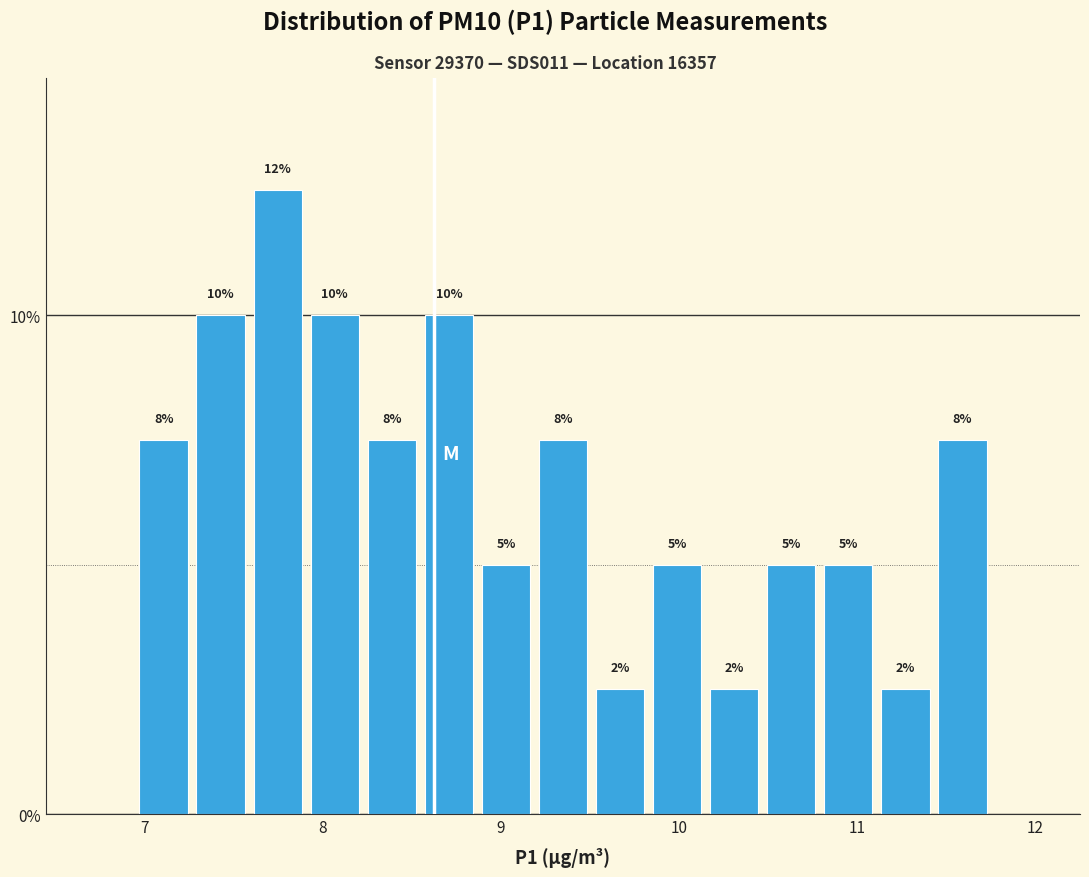

Read against the x-axis, roughly where is the centre of the tallest bar?

7.8